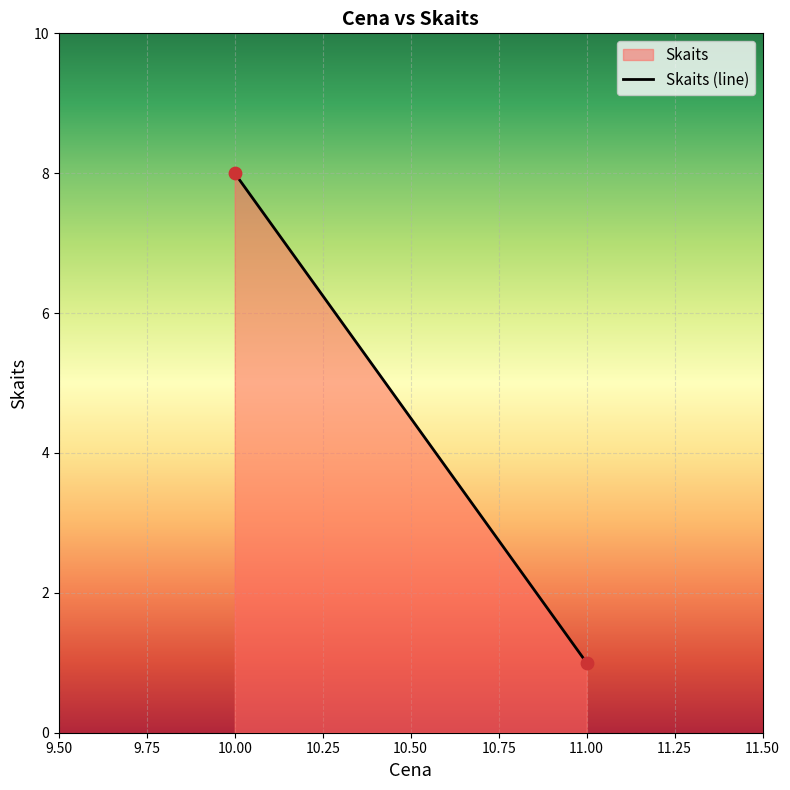

What is the range of Y values (max minus min)?

7